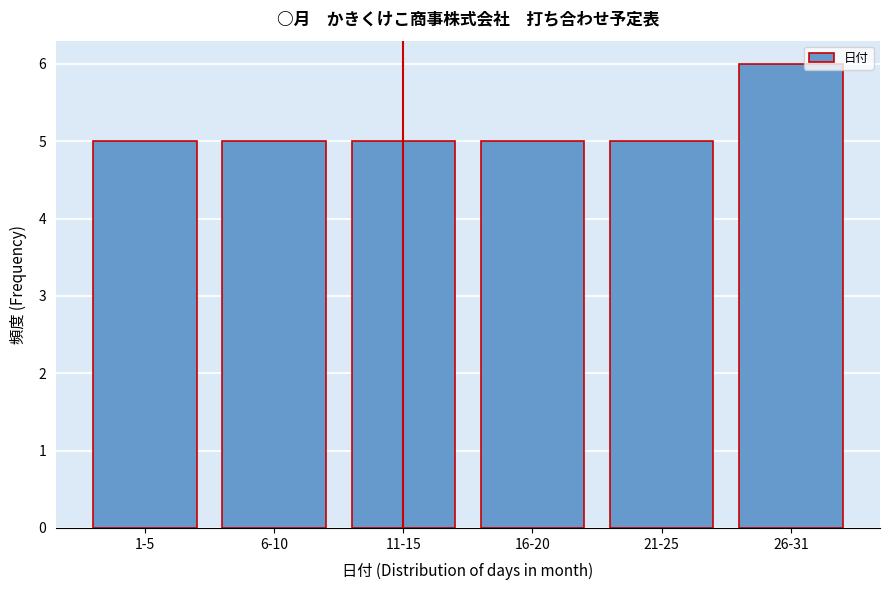

Reading left to right, list all the values displayed in this chart.

5	5	5	5	5	6